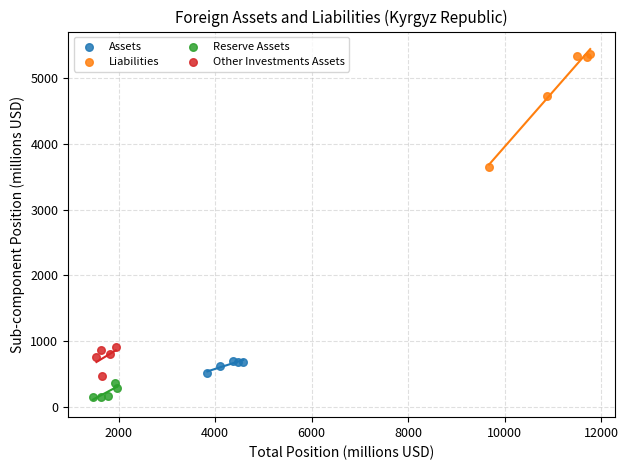

Which series has the largest Y range (max minus min)?

Liabilities